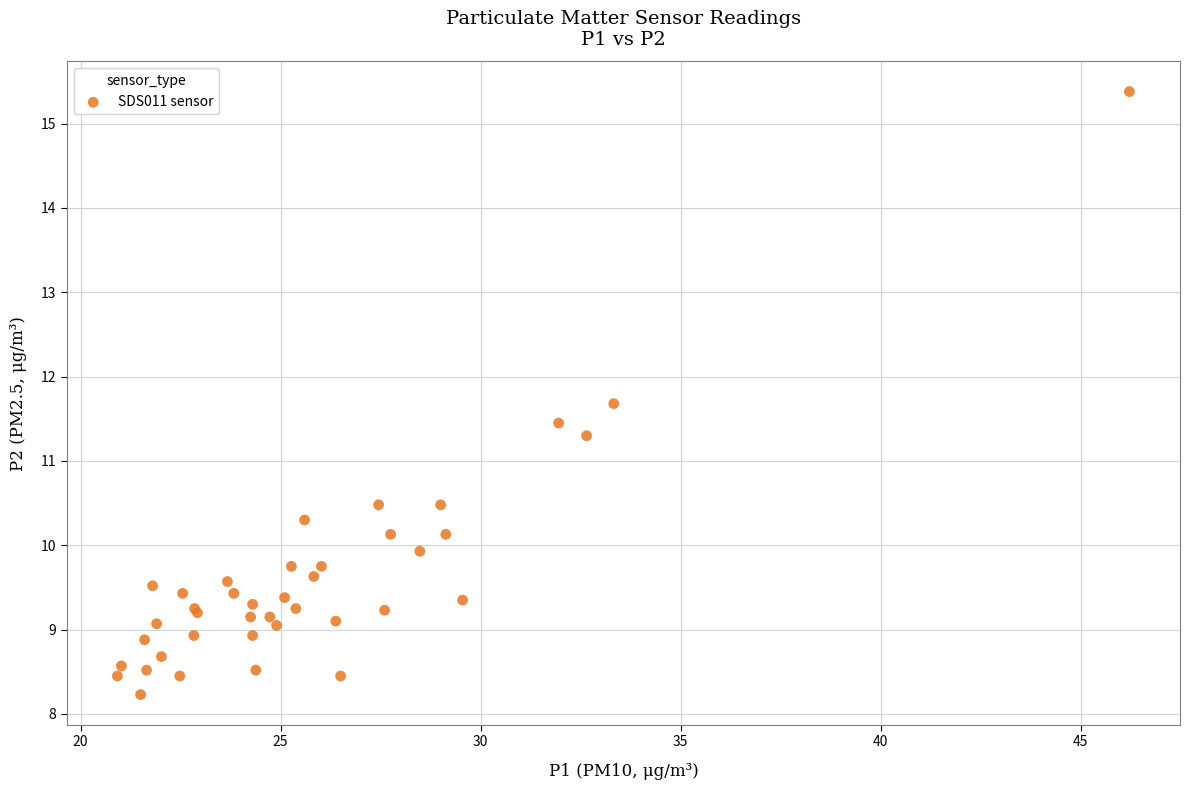

What Y value in the scatter plot is closest to 11?

11.3